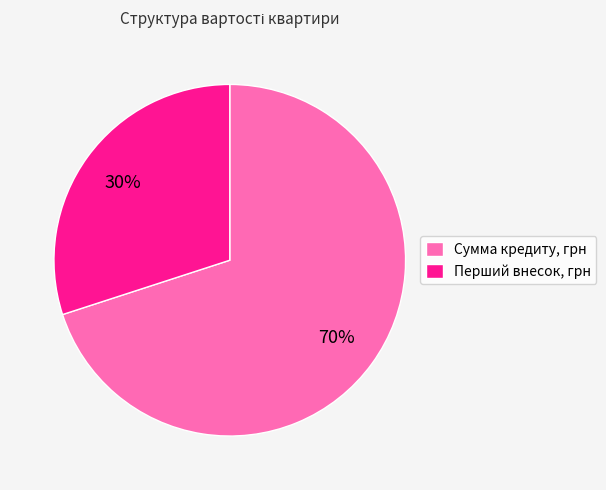

What percentage is the Перший внесок, грн slice, to the nearest percent?

30%